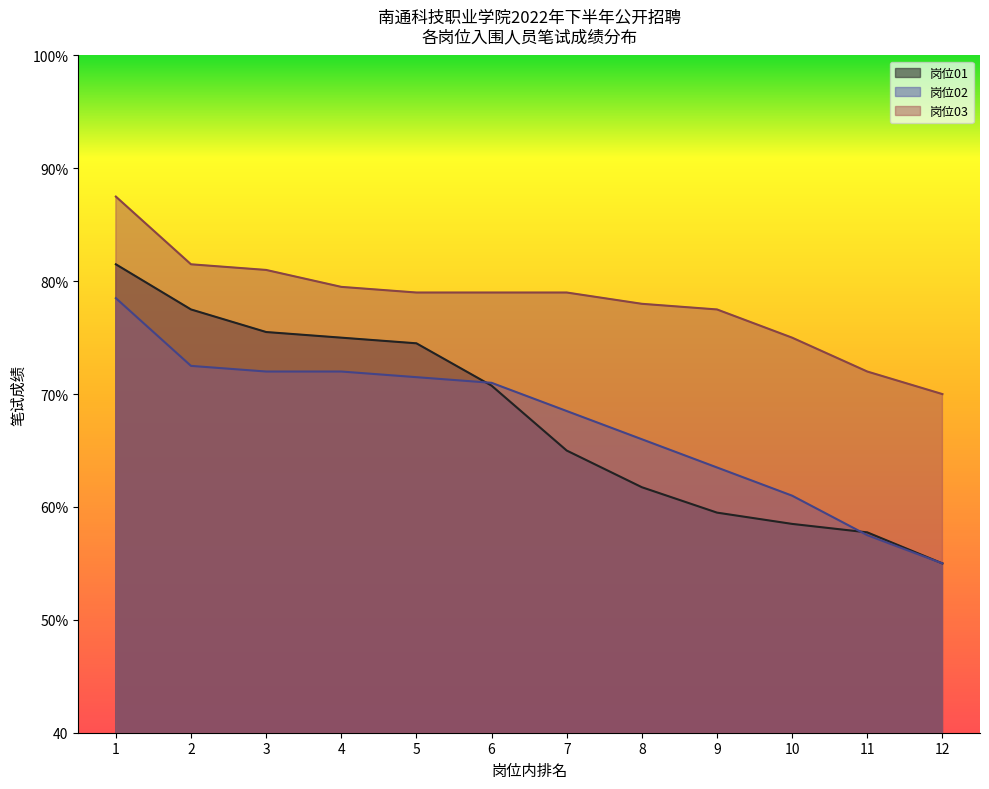

Reading left to right, transcribe all the data shown in this chart.

岗位01: 1=81.5	2=77.5	3=75.5	4=75.0	5=74.5	6=70.8	7=65.0	8=61.8	9=59.5	10=58.5	11=57.8	12=55.0
岗位02: 1=78.5	2=72.5	3=72.0	4=72.0	5=71.5	6=71.0	7=68.5	8=66.0	9=63.5	10=61.0	11=57.5	12=55.0
岗位03: 1=87.5	2=81.5	3=81.0	4=79.5	5=79.0	6=79.0	7=79.0	8=78.0	9=77.5	10=75.0	11=72.0	12=70.0